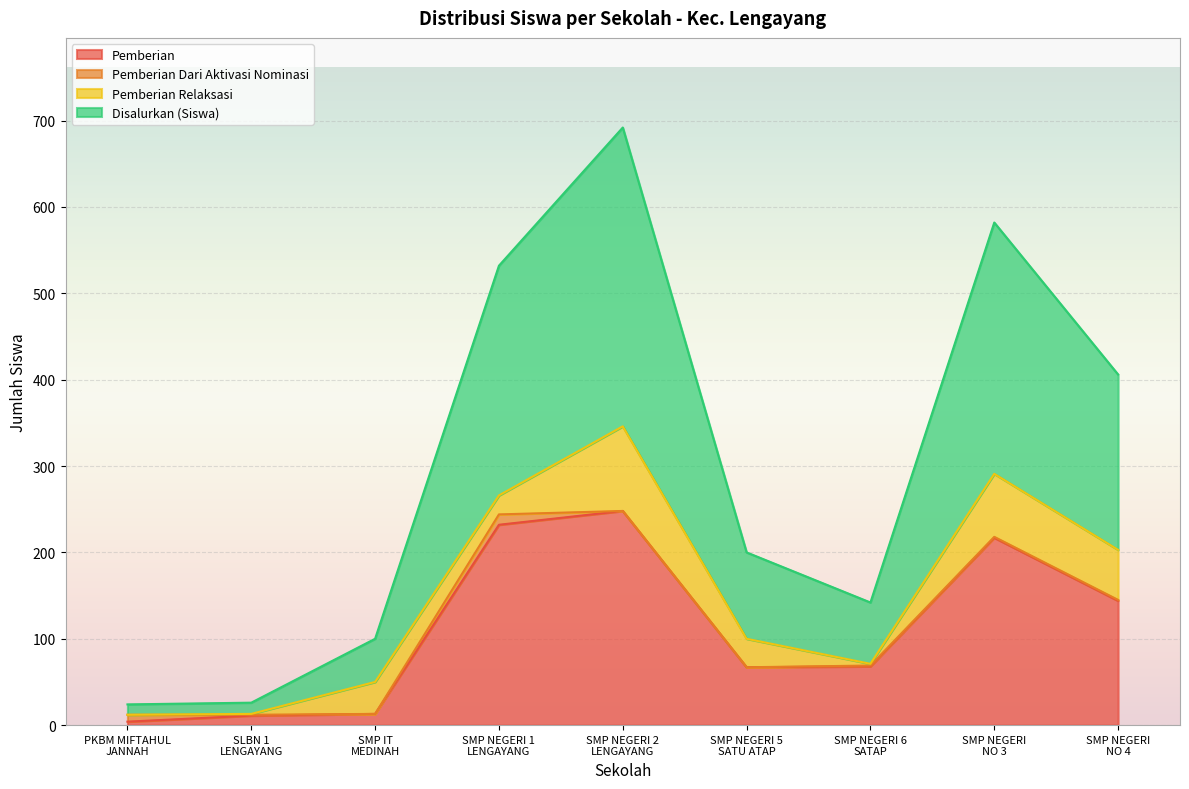

Does the chart display data point markers on the line(s)?

No